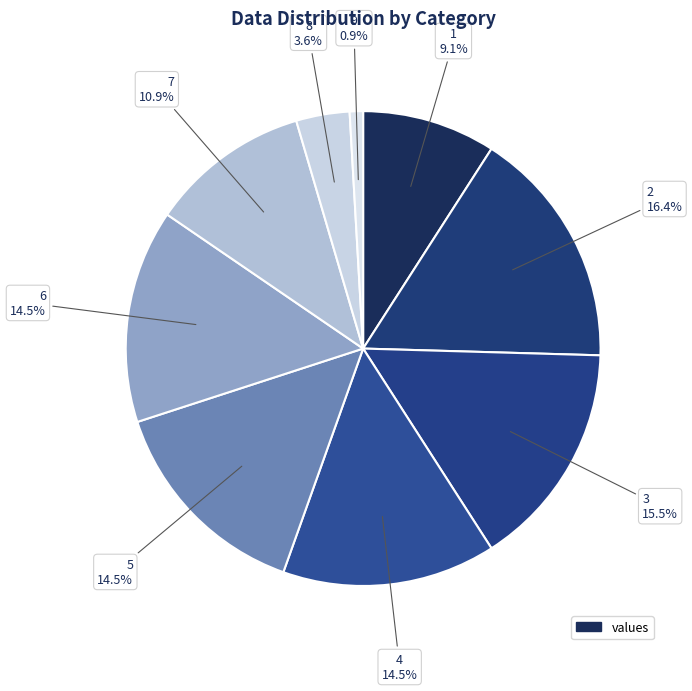

What is the largest slice in the pie chart?

2